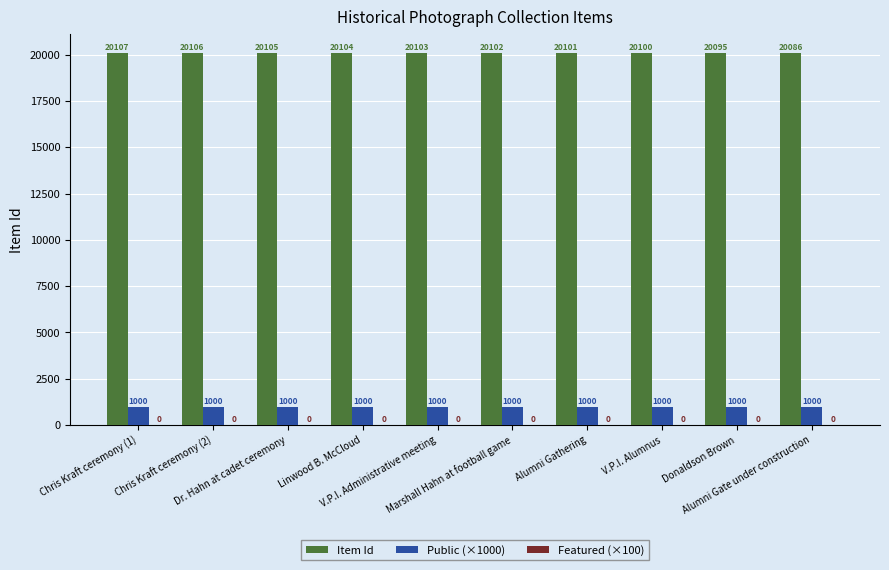

What is the spread (max minus min) of values at Marshall Hahn at football game?

19102